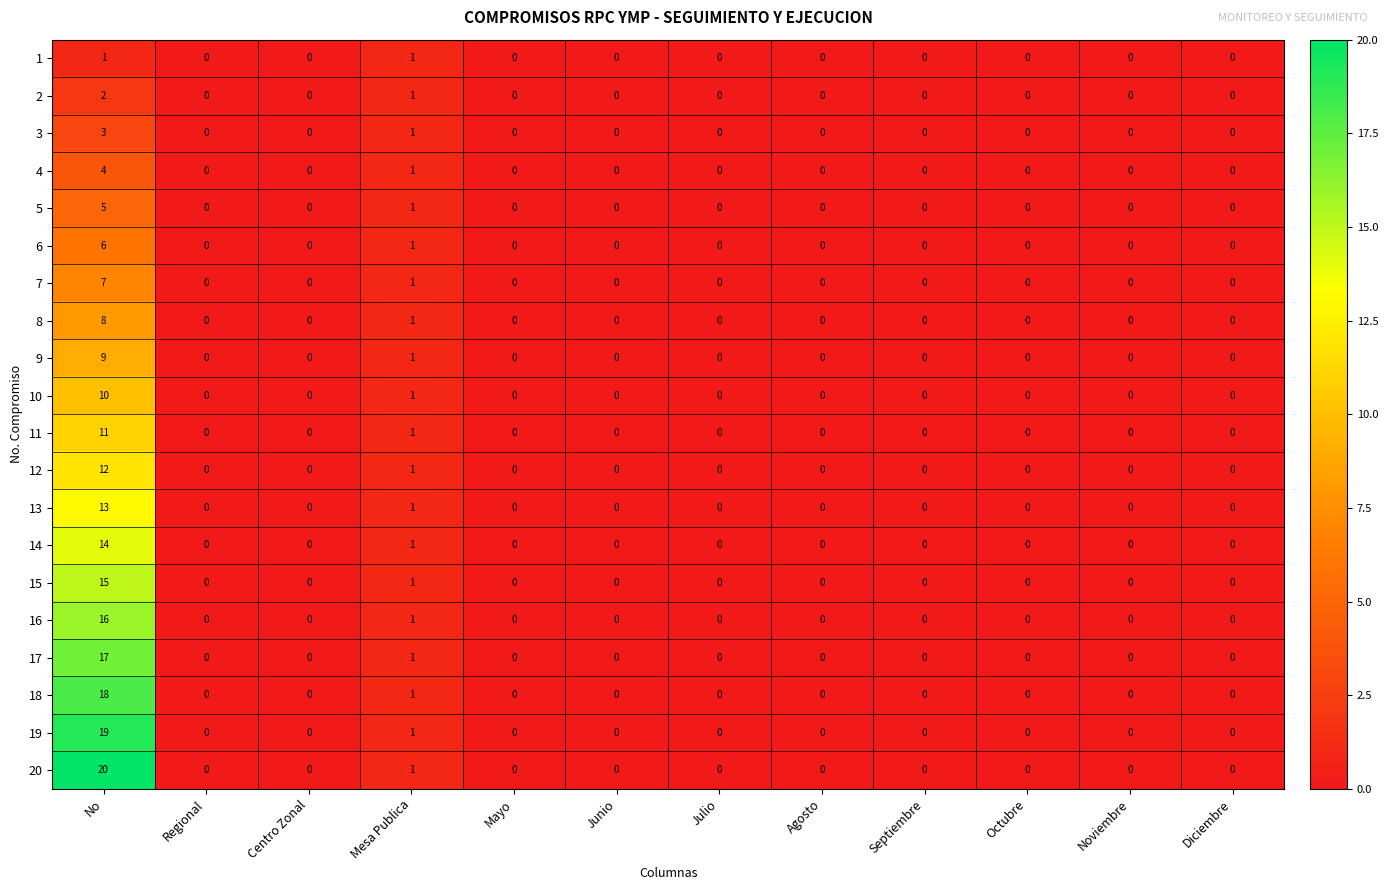

At how many categories does at least one series exceed 7?

1